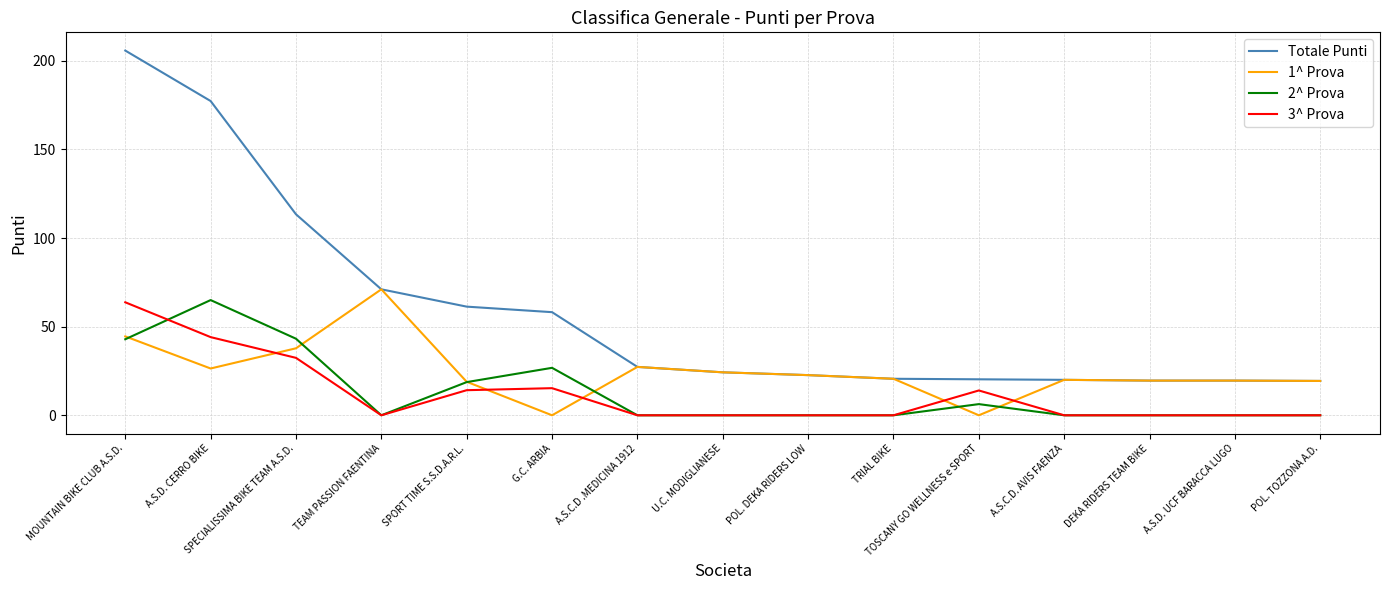

The value of 3^ Prova at G.C. ARBIA is 15.3. True or false?

True